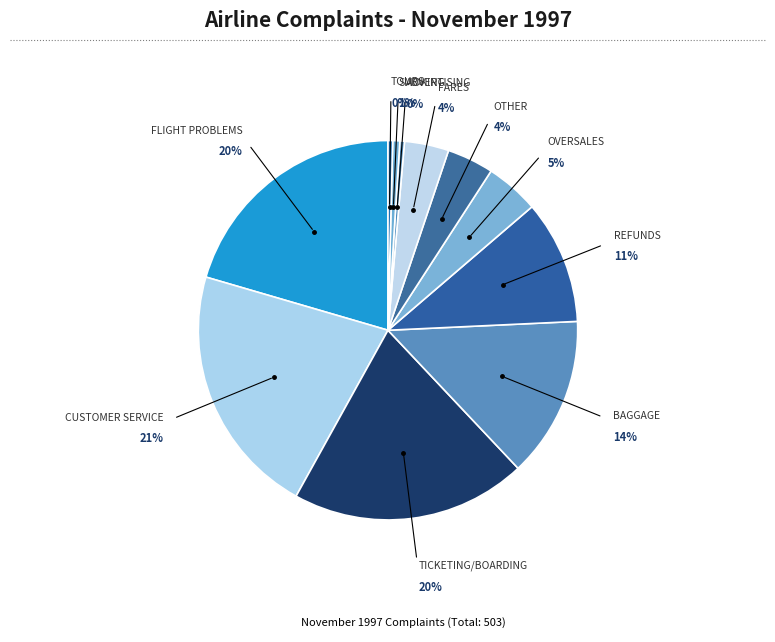

Which slice is the largest?

CUSTOMER SERVICE